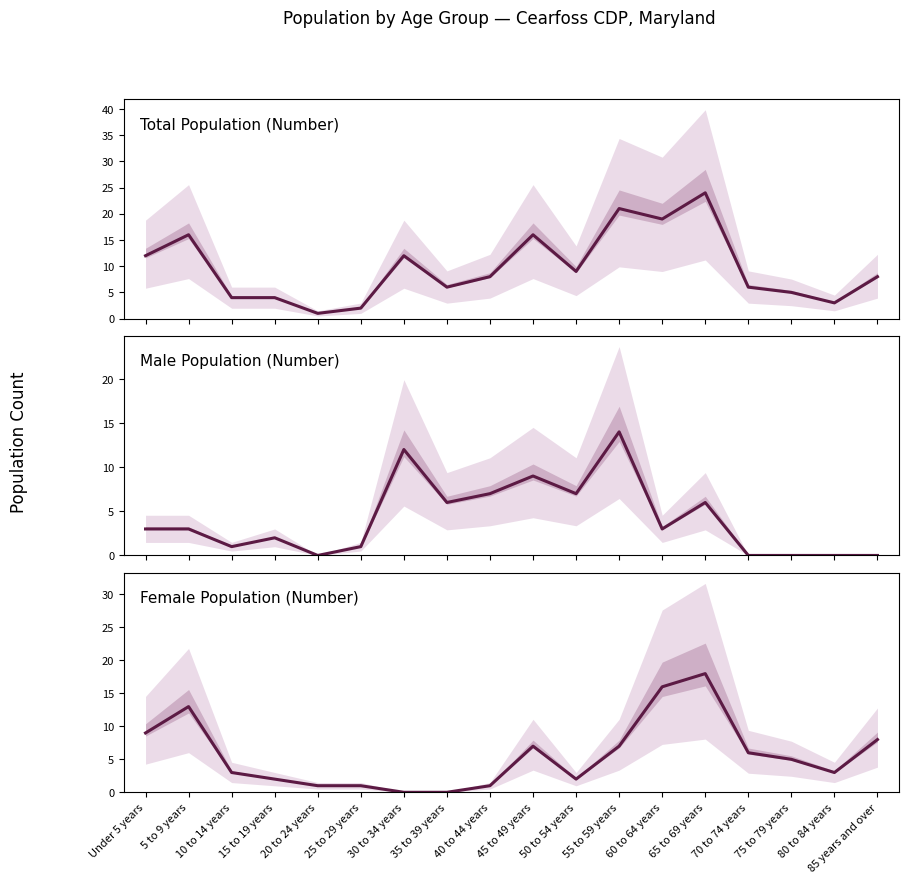

What is the label of the 9th point from the right?

45 to 49 years